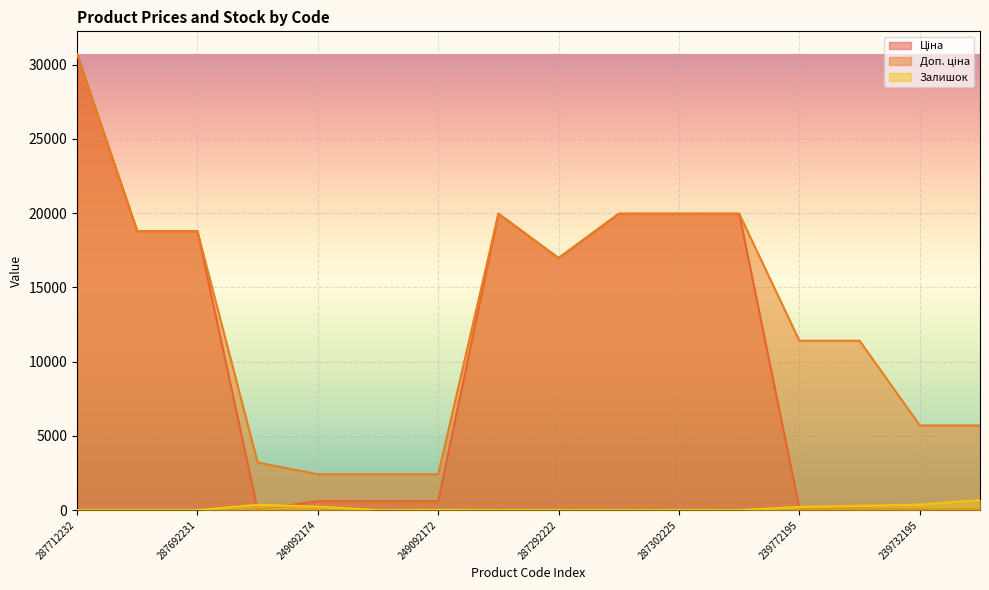

What is the spread (max minus min) of values at 283972211?

3172.9